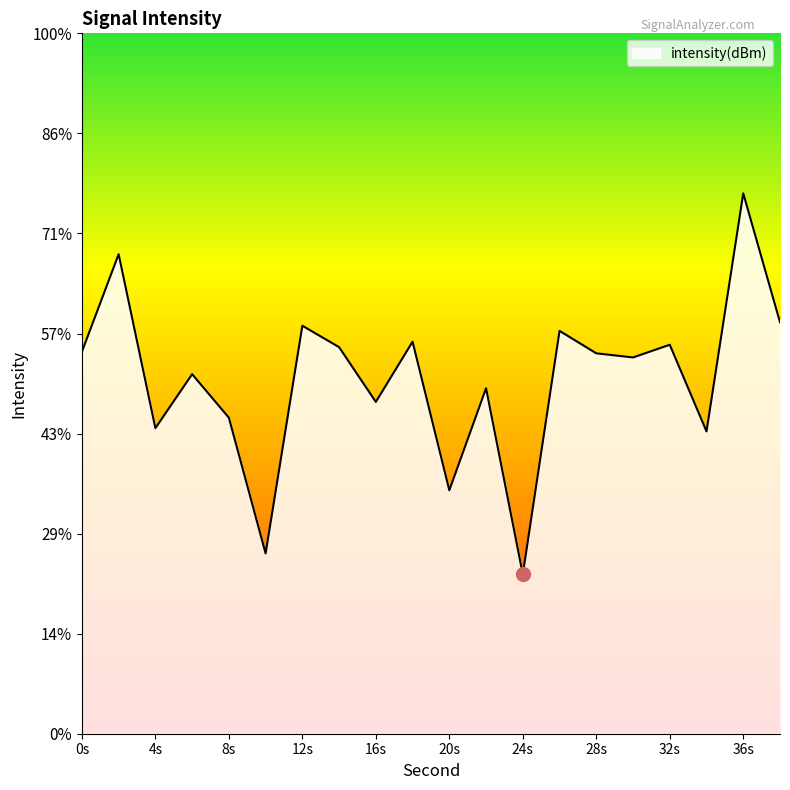

Which has a higher value, 4 or 2?

2